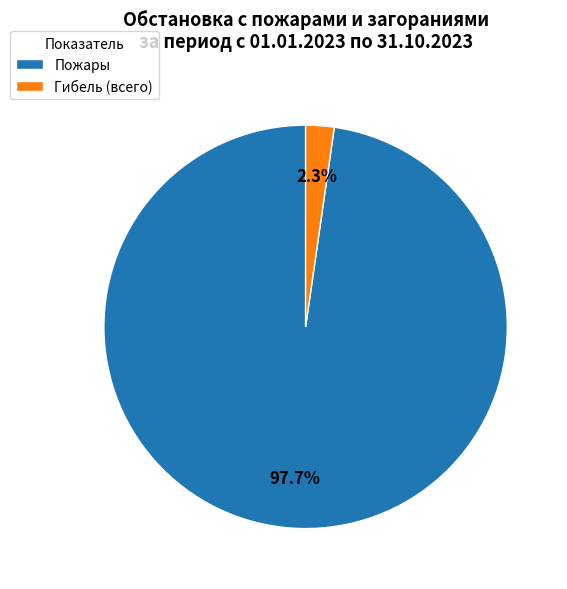

How many segments does this pie chart have?

2